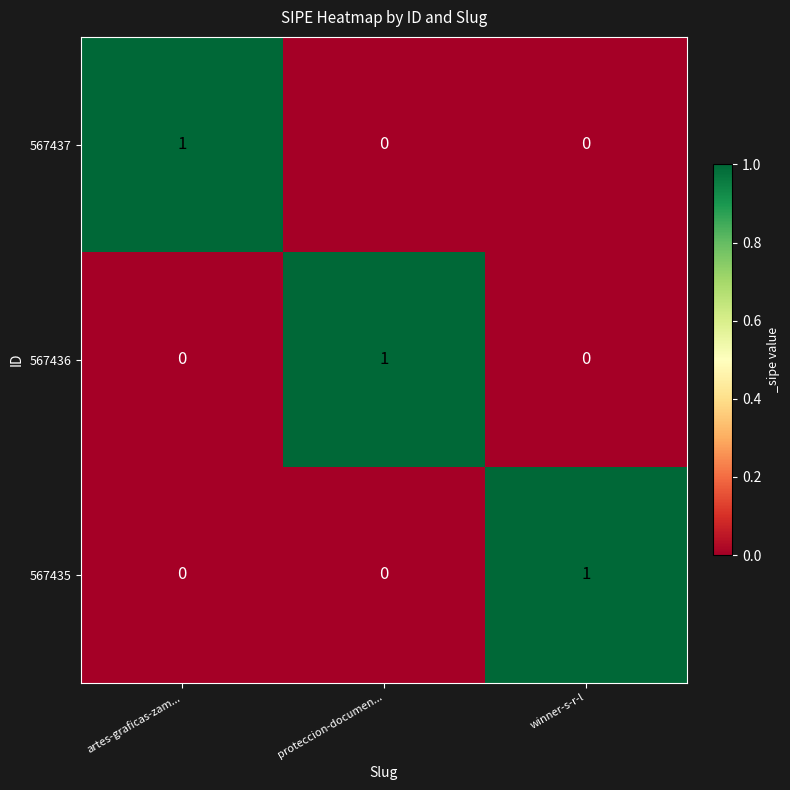

At how many categories does at least one series exceed 0?

3